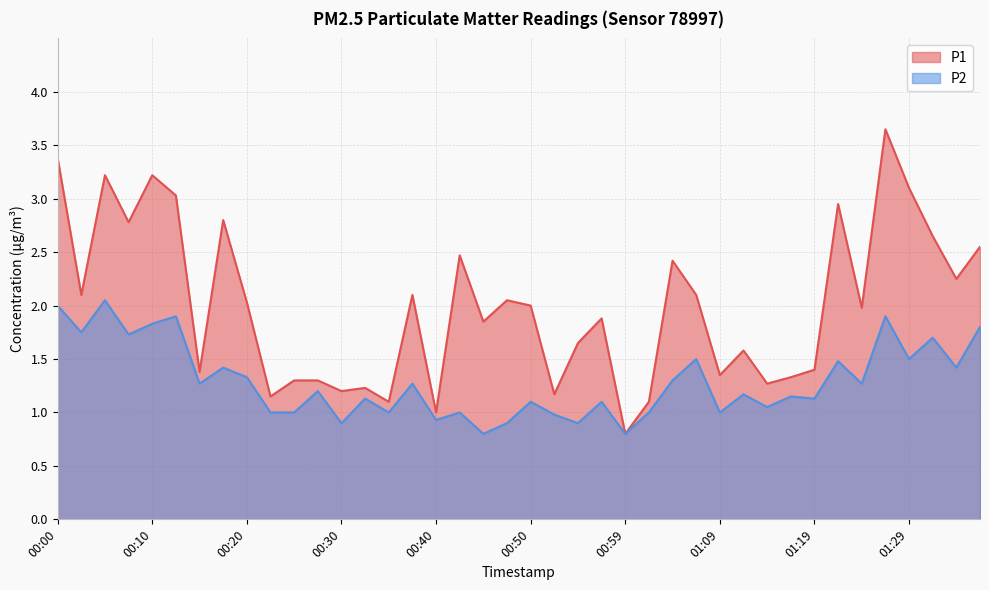

What is the difference between the maximum and minimum values in the P2 series?

1.2